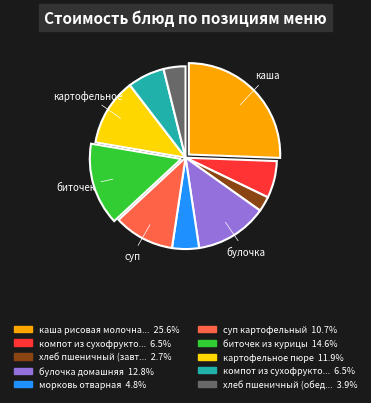

Is there a majority slice in this chart?

No